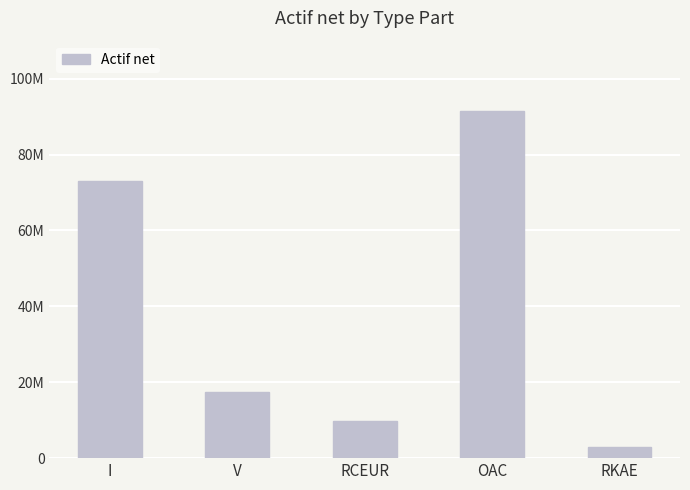

True or false: the data shows 9790857.2 at RCEUR.

True